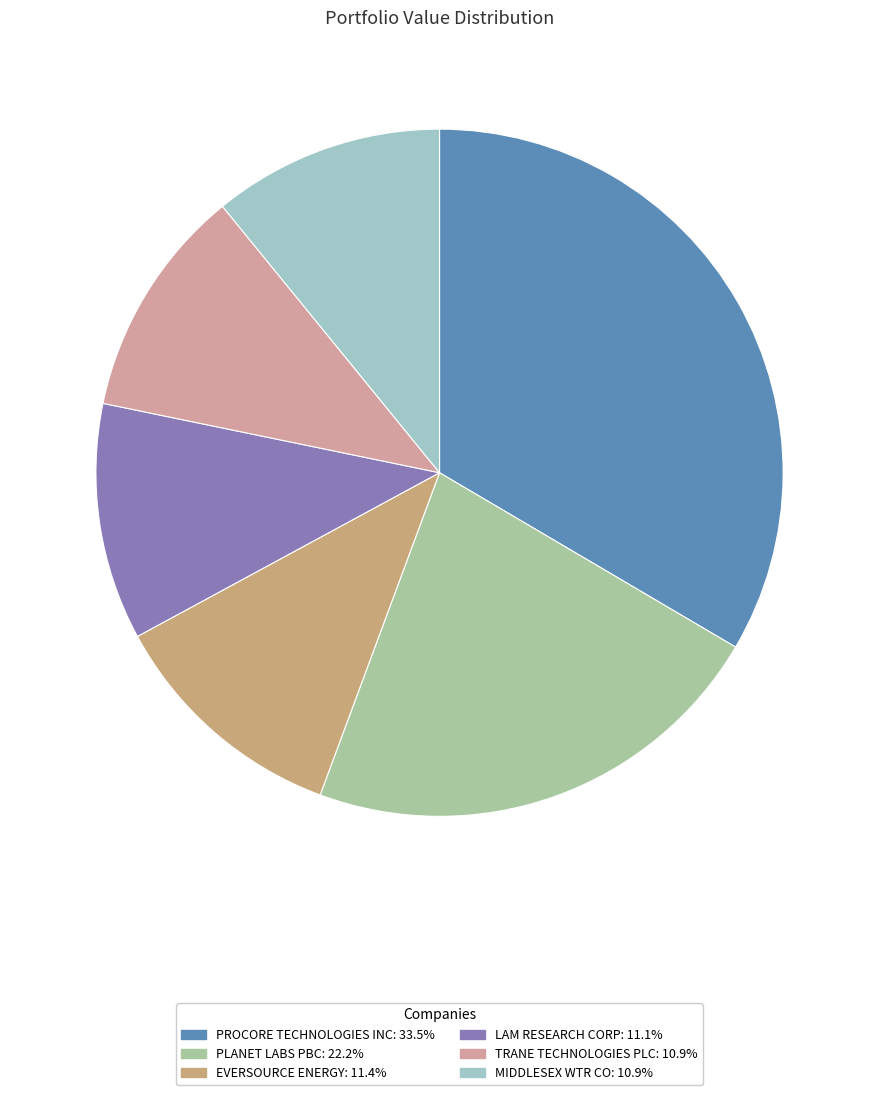

Approximately how many times larger is the value at PROCORE TECHNOLOGIES INC compared to PLANET LABS PBC?

1.5